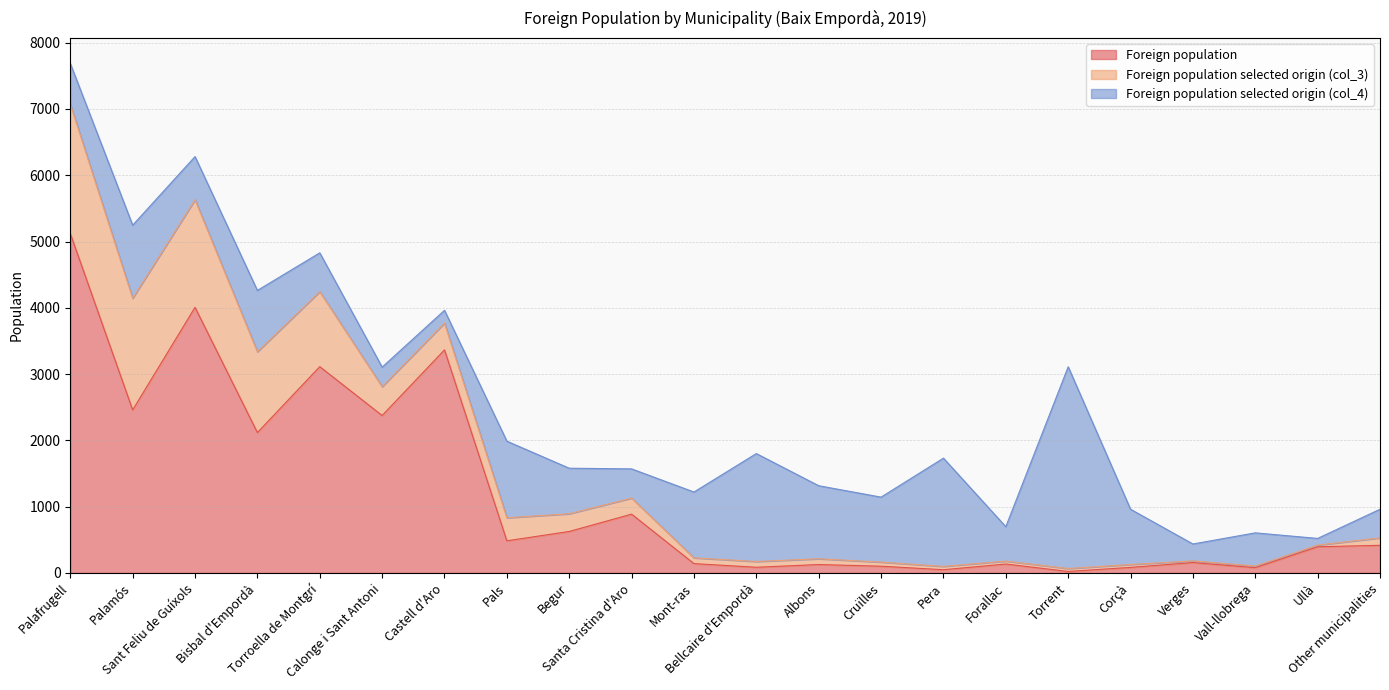

What is the sum of the Foreign population selected origin (col_3) values at Vall-llobrega and Albons?

112